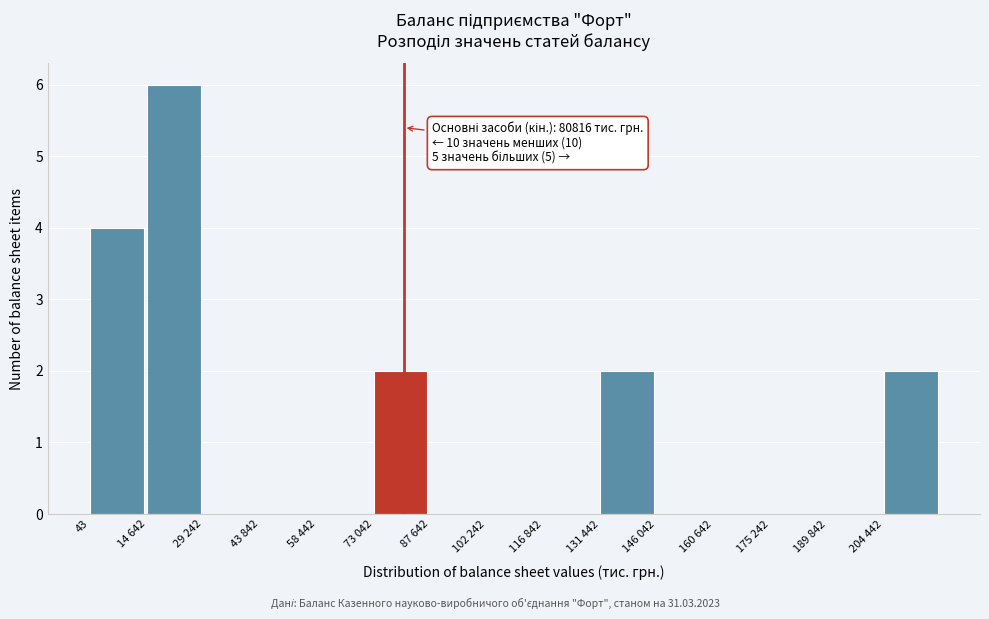

Reading left to right, extract all data points from this chart.

43=4	14 642=6	29 242=0	43 842=0	58 442=0	73 042=2	87 642=0	102 242=0	116 842=0	131 442=2	146 042=0	160 642=0	175 242=0	189 842=0	204 442=2